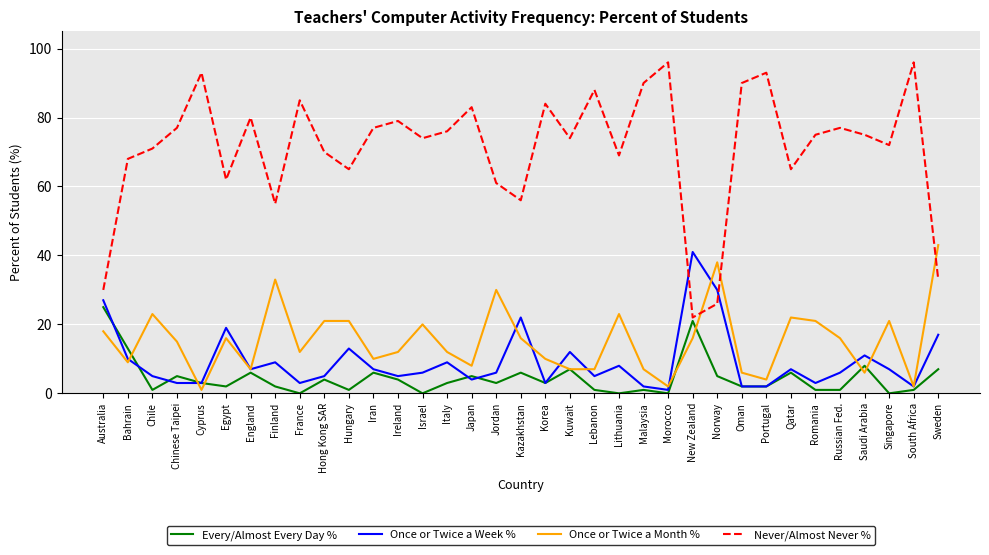

What are all the series names shown in the legend?

Every/Almost Every Day %, Once or Twice a Week %, Once or Twice a Month %, Never/Almost Never %